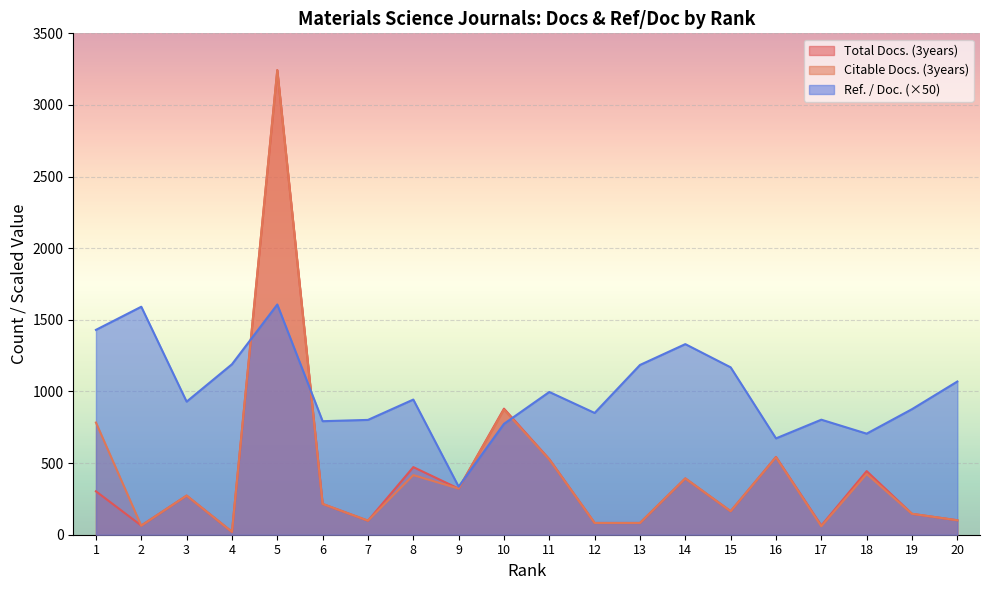

Does the chart display data point markers on the line(s)?

No